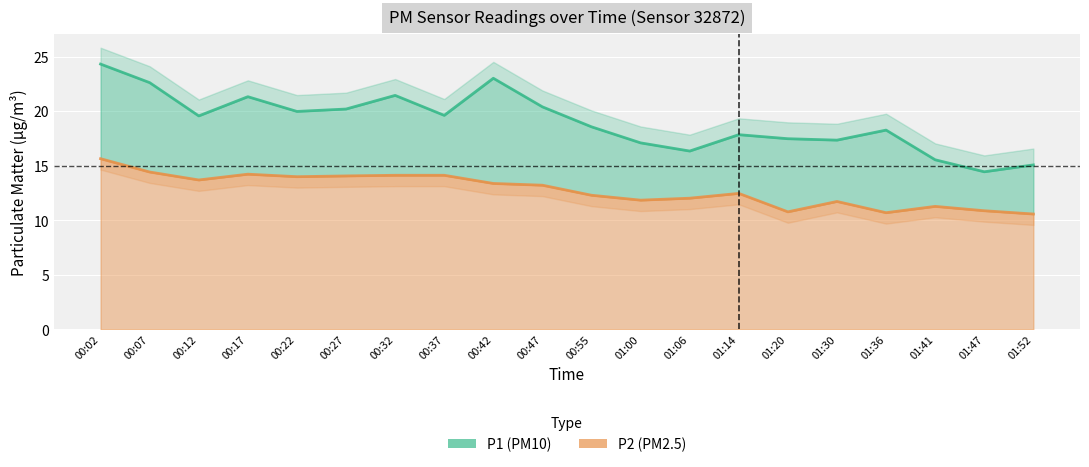

What position from the right is 00:32?

14